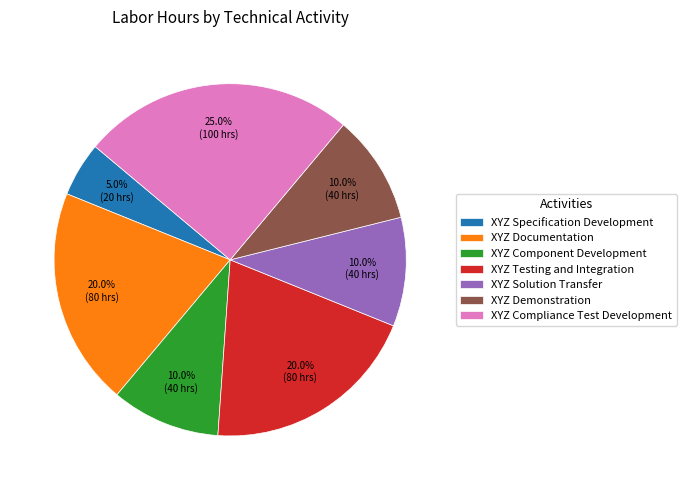

What is the smallest slice in the pie chart?

XYZ Specification Development